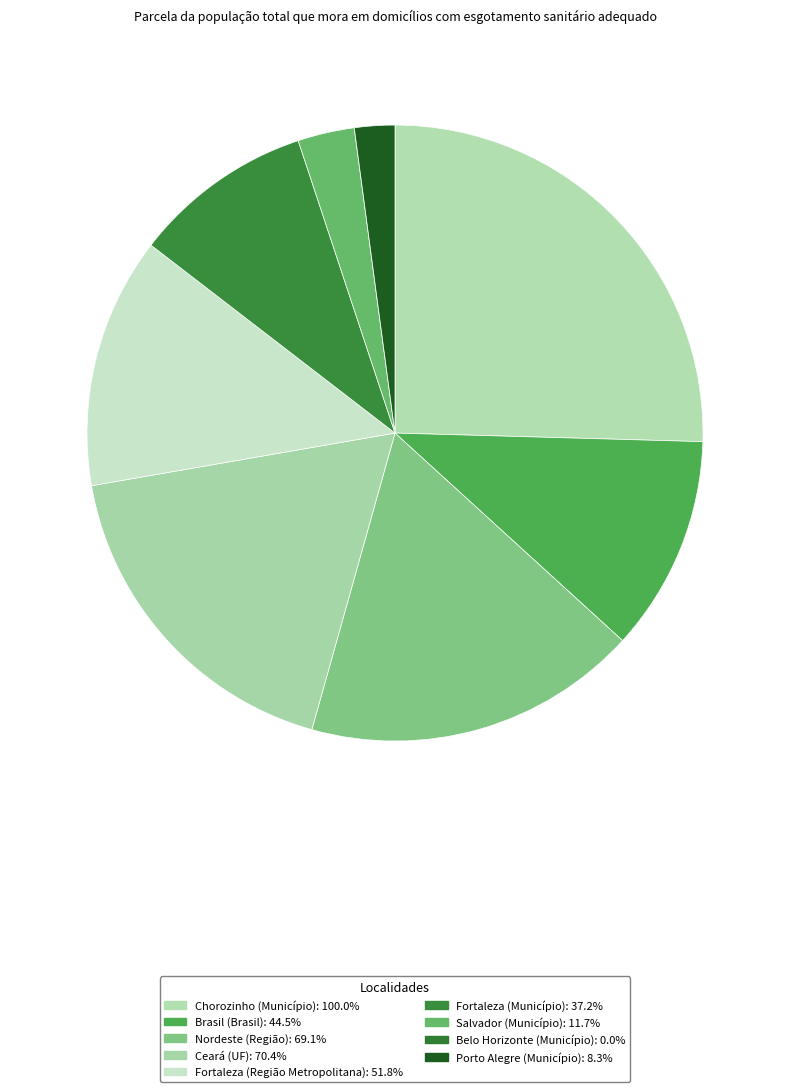

Rank the categories by value from highest to lowest.

Chorozinho (Município), Ceará (UF), Nordeste (Região), Fortaleza (Região Metropolitana), Brasil (Brasil), Fortaleza (Município), Salvador (Município), Porto Alegre (Município), Belo Horizonte (Município)